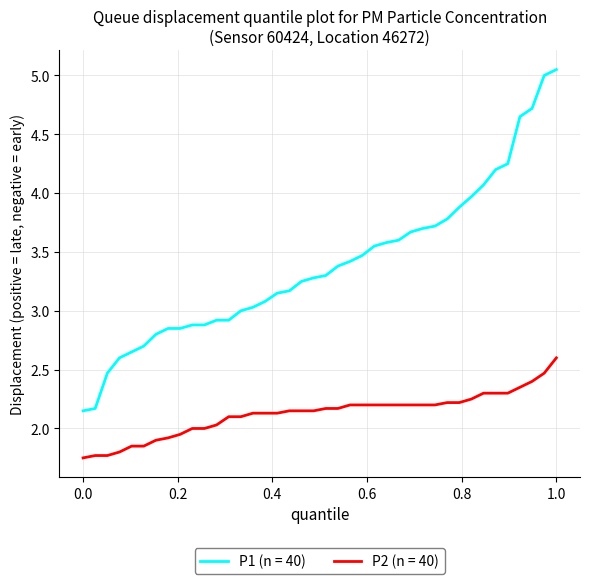

Which series has the widest spread of values?

P1 (n = 40)